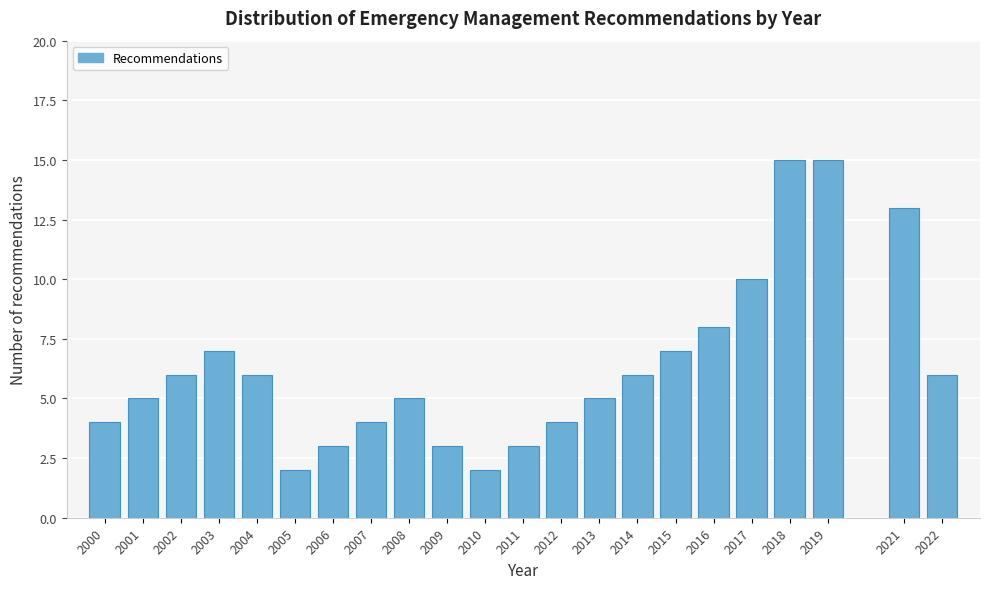

Reading left to right, transcribe all the data shown in this chart.

2000=4	2001=5	2002=6	2003=7	2004=6	2005=2	2006=3	2007=4	2008=5	2009=3	2010=2	2011=3	2012=4	2013=5	2014=6	2015=7	2016=8	2017=10	2018=15	2019=15	2021=13	2022=6